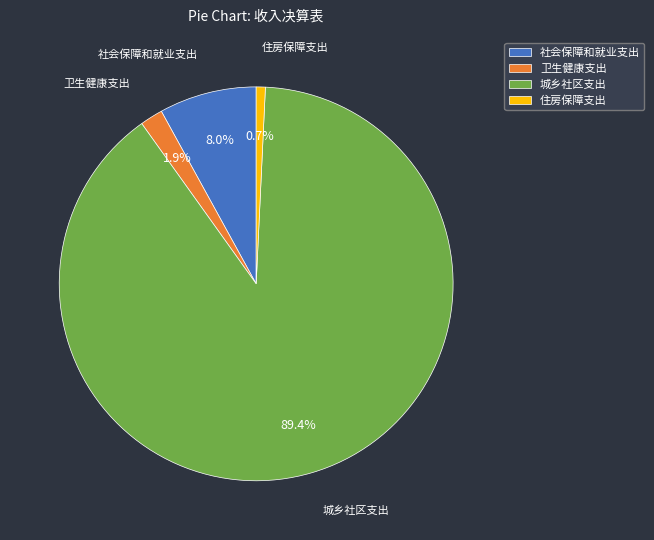

What is the majority slice?

城乡社区支出